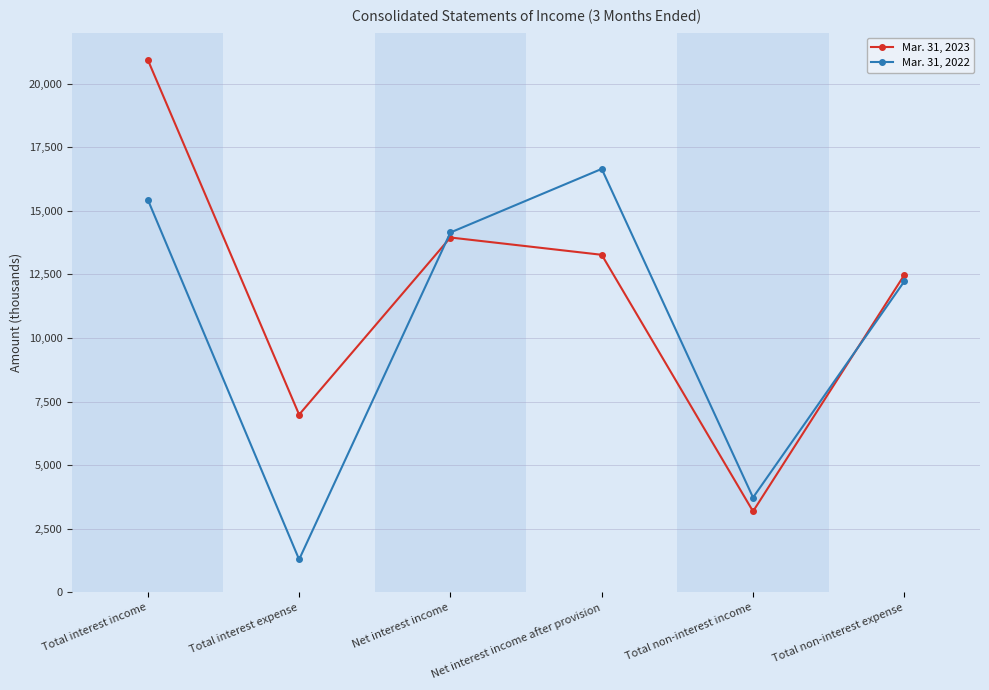

In Mar. 31, 2023, how many points are higher than both neighbors (excluding endpoints)?

1